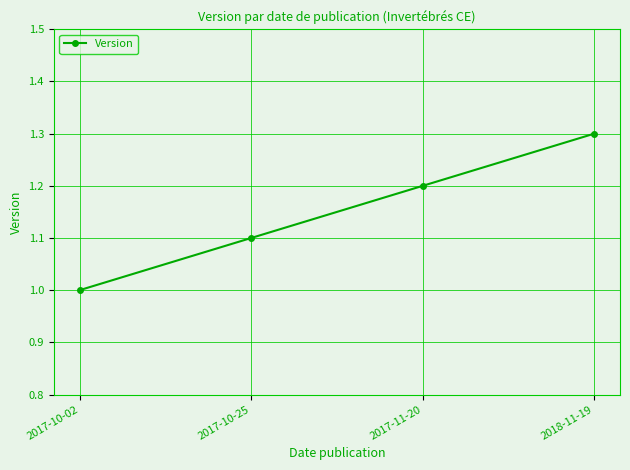

Which has a higher value, 2018-11-19 or 2017-11-20?

2018-11-19